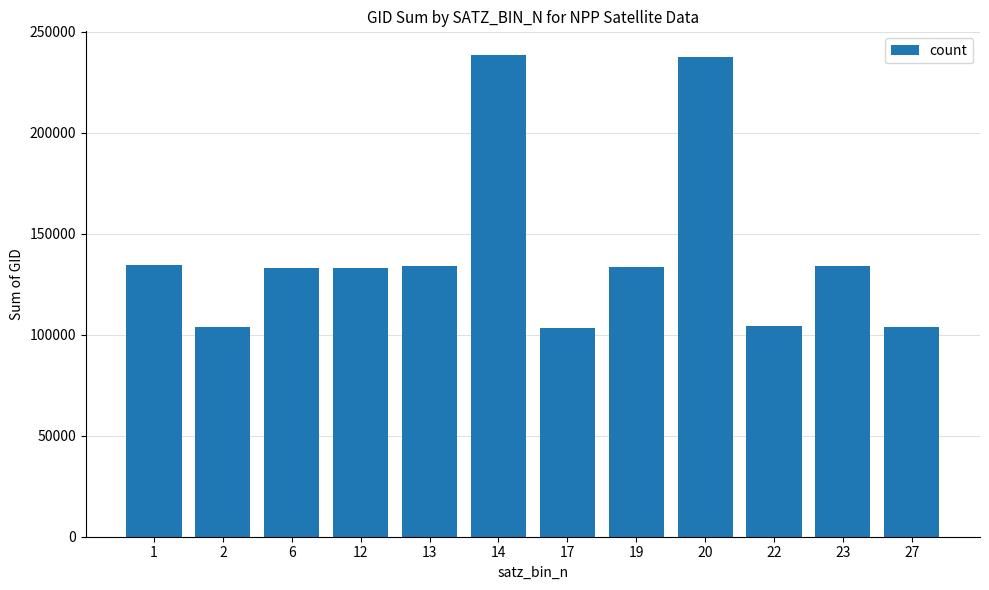

What is the maximum value shown in the chart?

238202